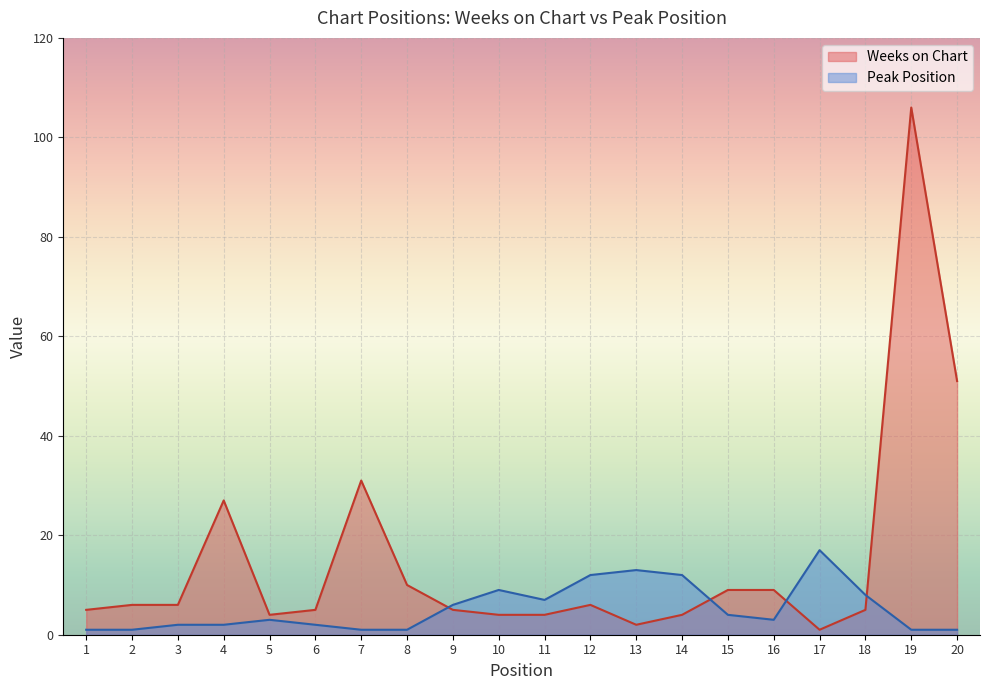

How many values in the Peak Position series exceed 3?

9